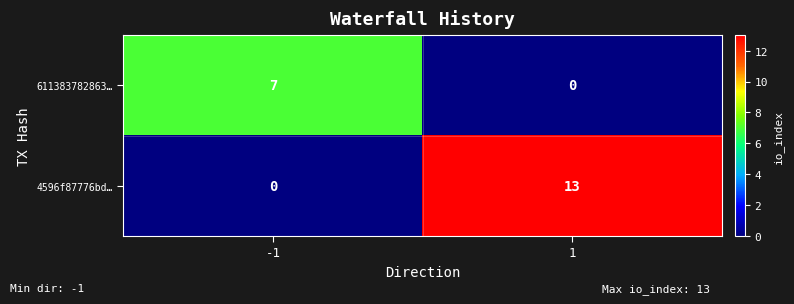

Reading right to left, extract all data points from this chart.

611383782863…: 1=0	-1=7
4596f87776bd…: 1=13	-1=0